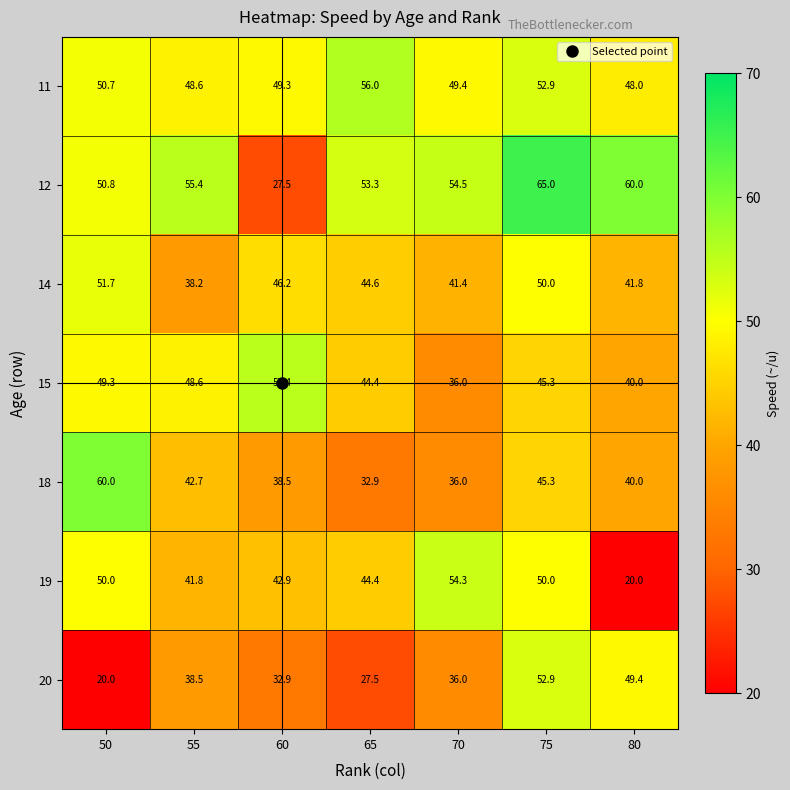

At which category is the sum across all series the highest?

75